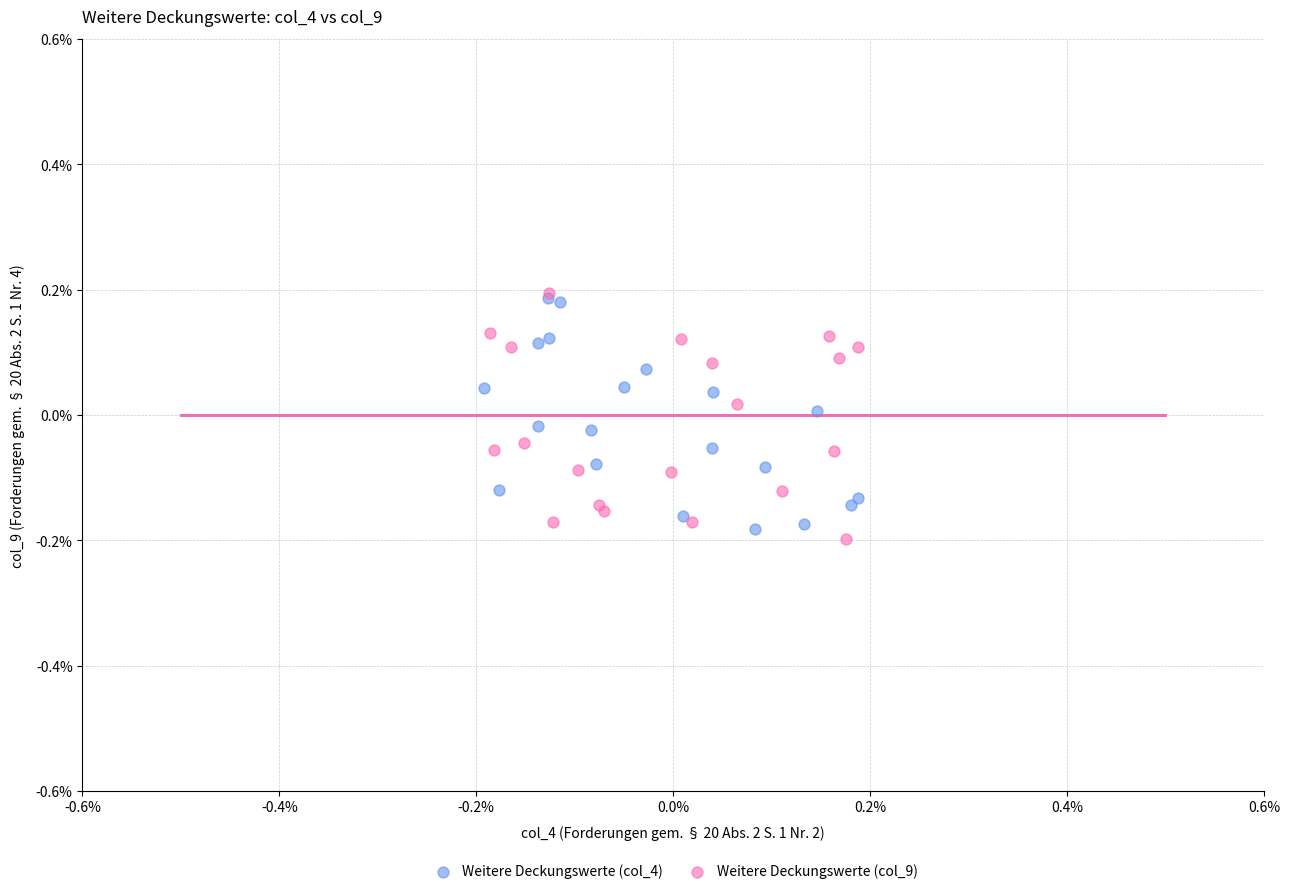

What are all the series names shown in the legend?

Weitere Deckungswerte (col_4), Weitere Deckungswerte (col_9)